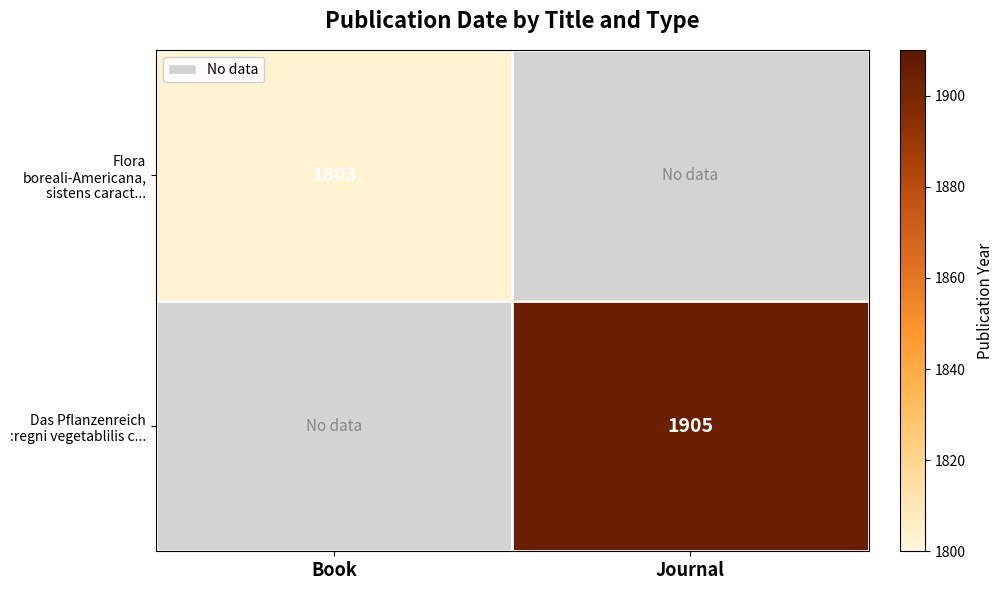

True or false: Das Pflanzenreich :regni vegetablilis c... has a value of 1905 at Journal.

True